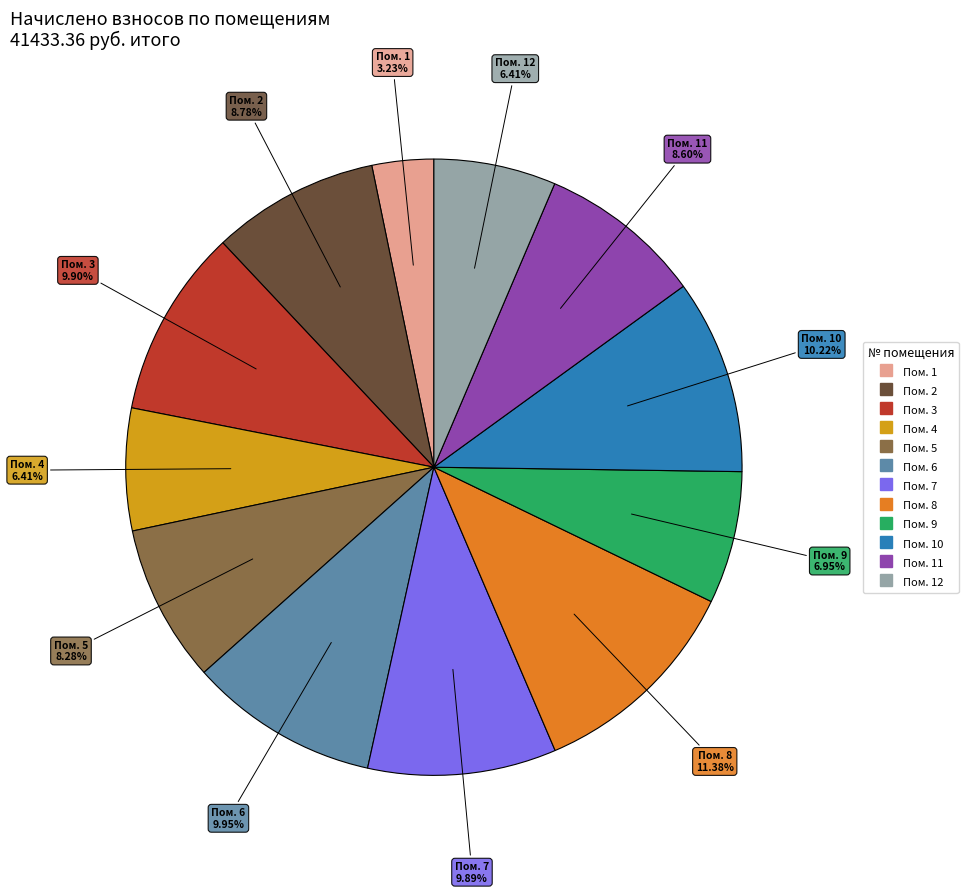

Does any single category account for the majority?

No